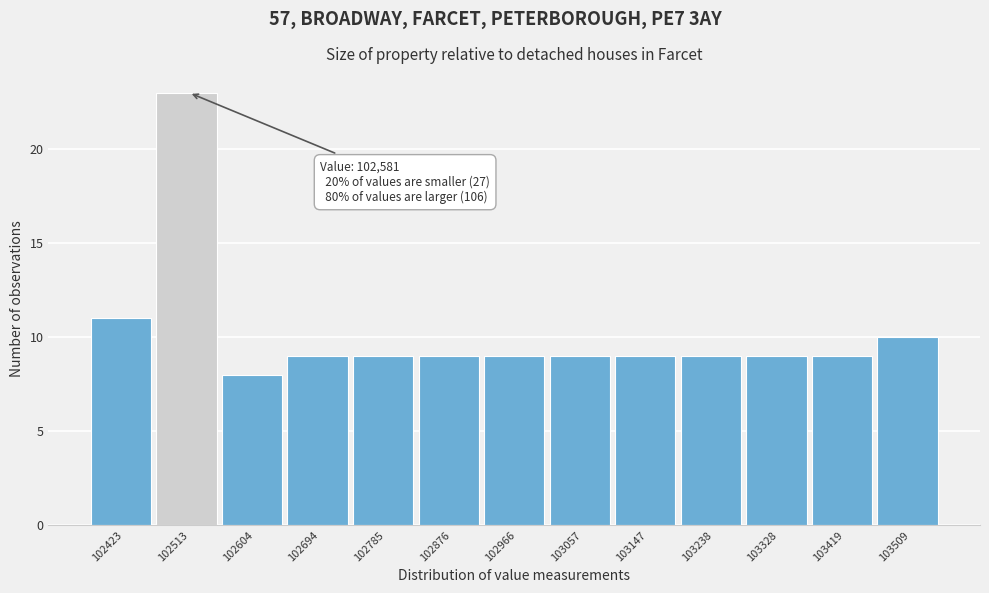

Reading left to right, what are all the values shown in this chart?

11	23	8	9	9	9	9	9	9	9	9	9	10